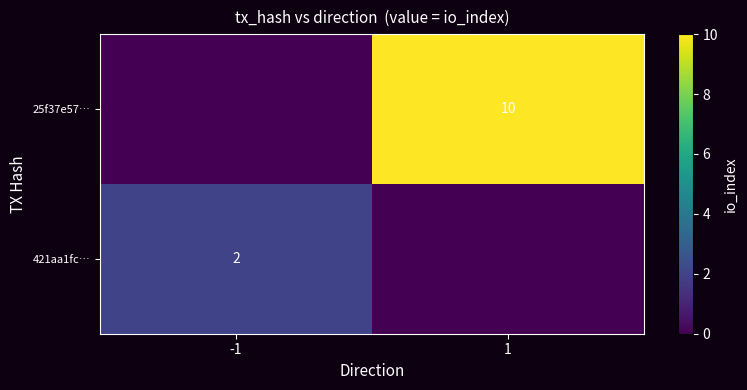

Is the value of 421aa1fc… at -1 greater than the value of 25f37e57… at 1?

No